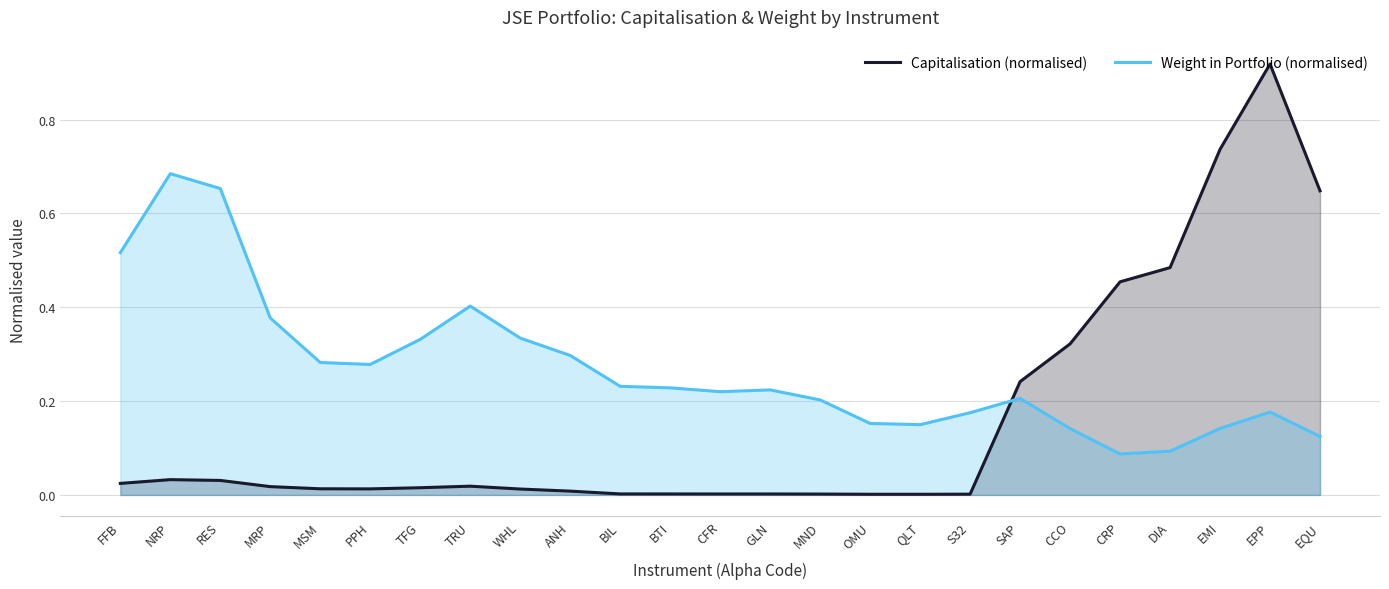

What position from the right is TRU?

18